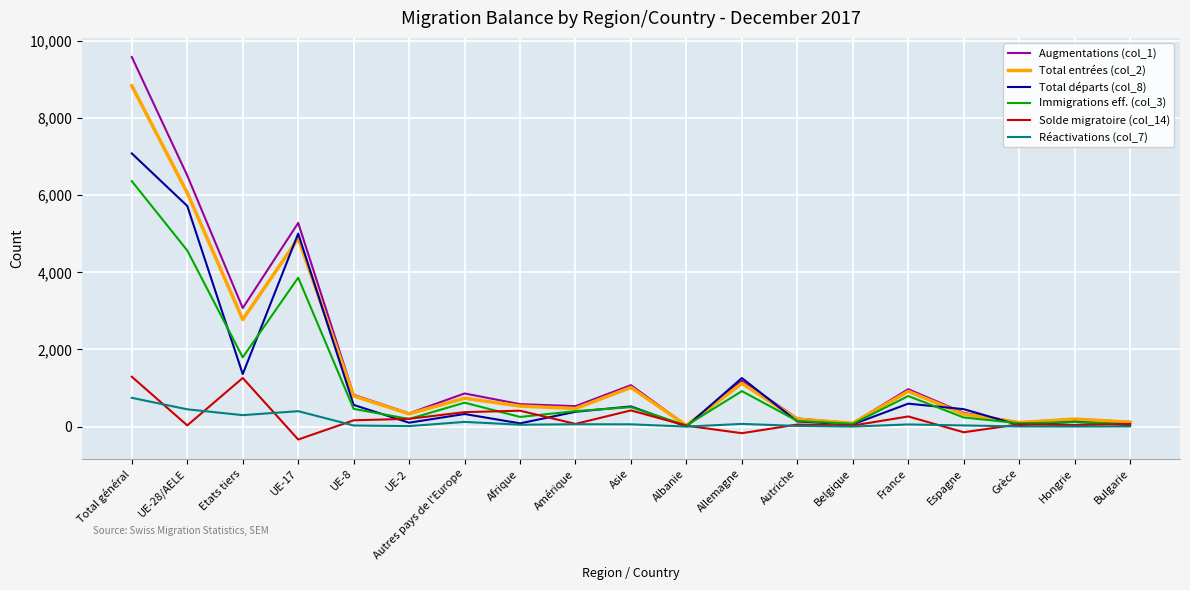

What is the maximum value shown in the chart?

9583